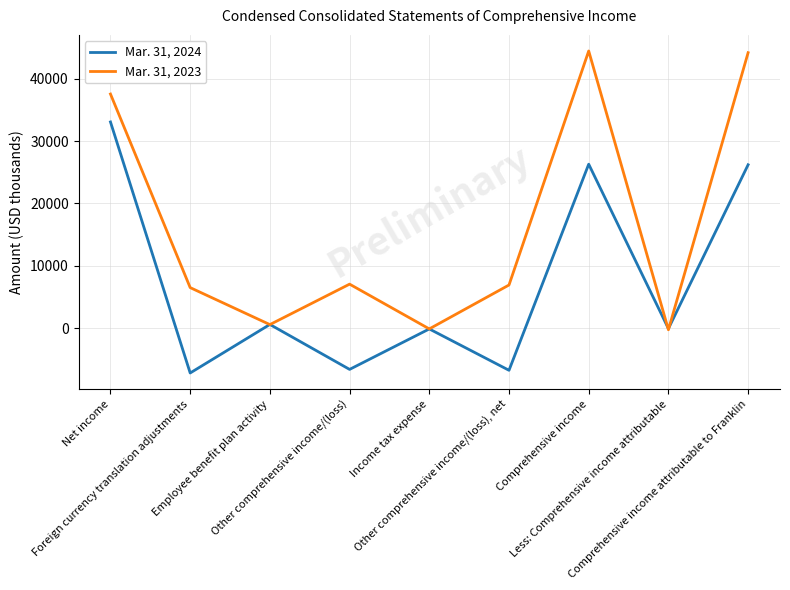

Which series has the largest range (max minus min)?

Mar. 31, 2023